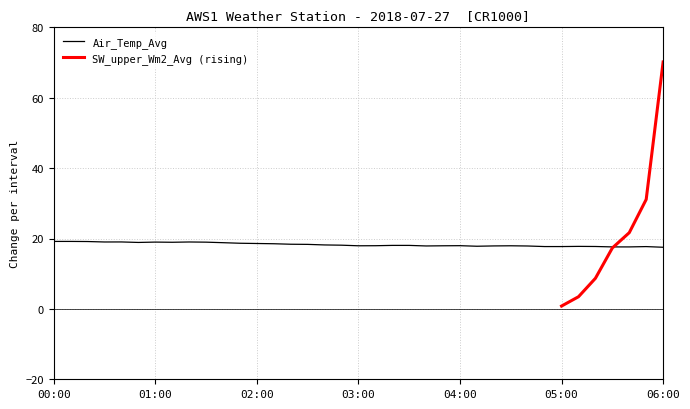

Where does the data first go above 18?

00:00